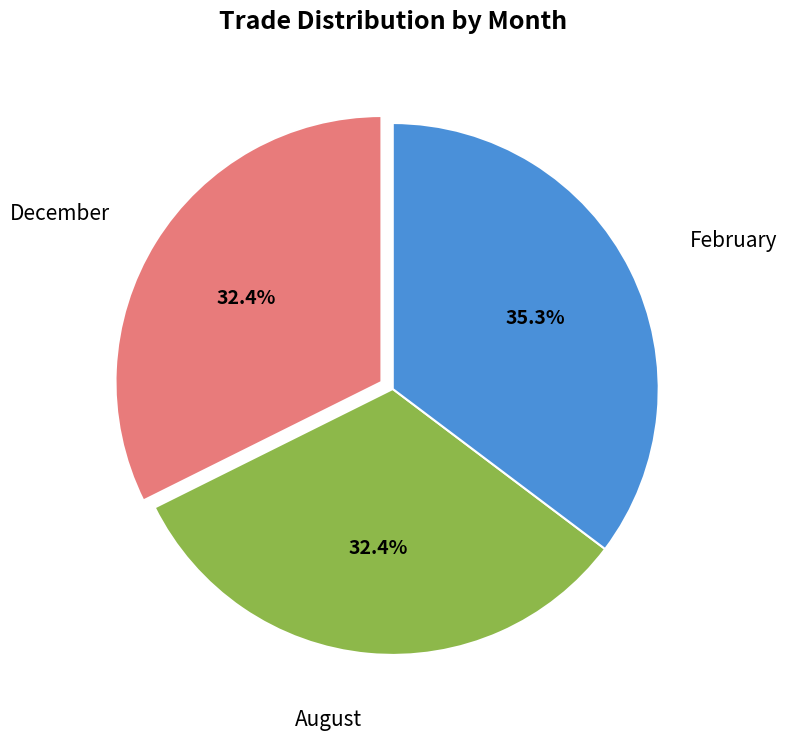

Is there a majority slice in this chart?

No